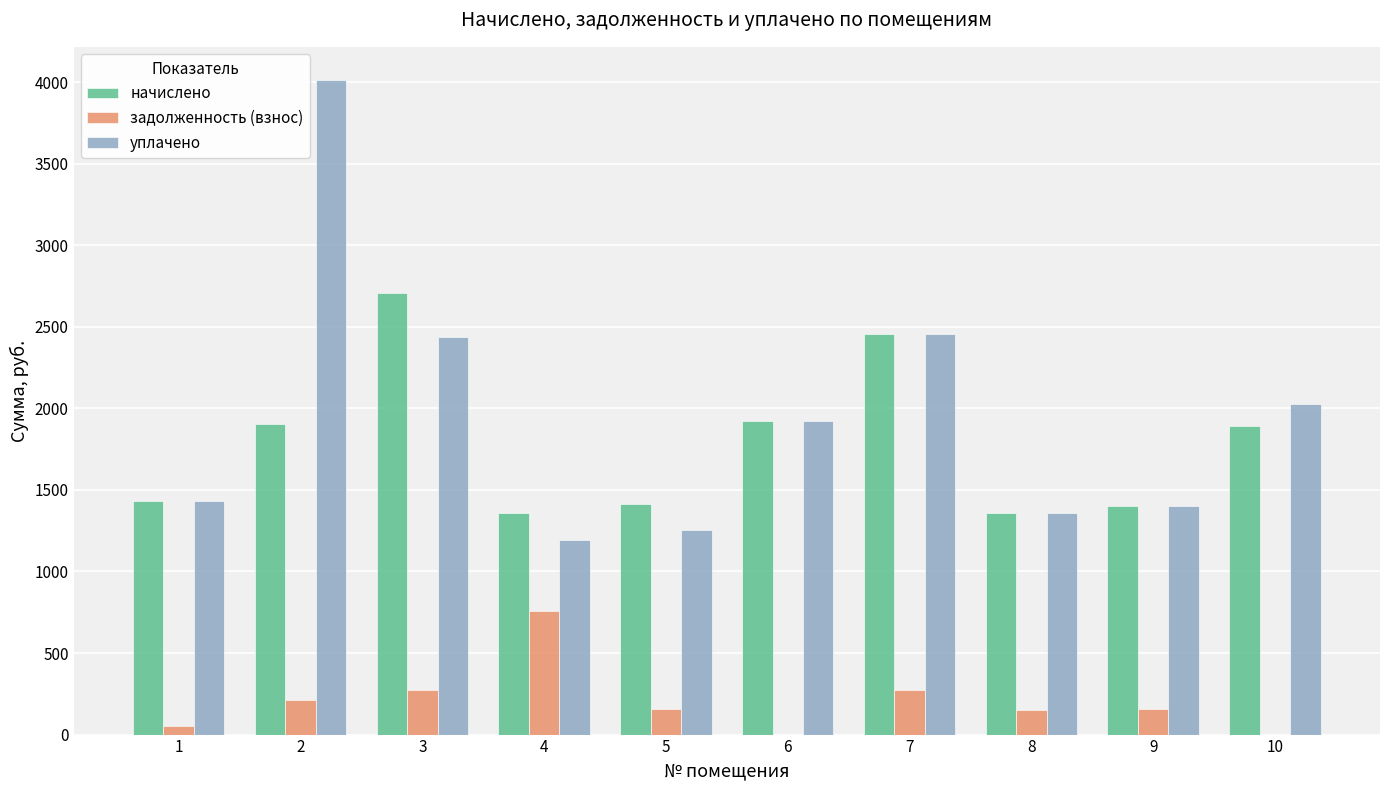

What is the highest value of the задолженность (взнос) series?

755.3